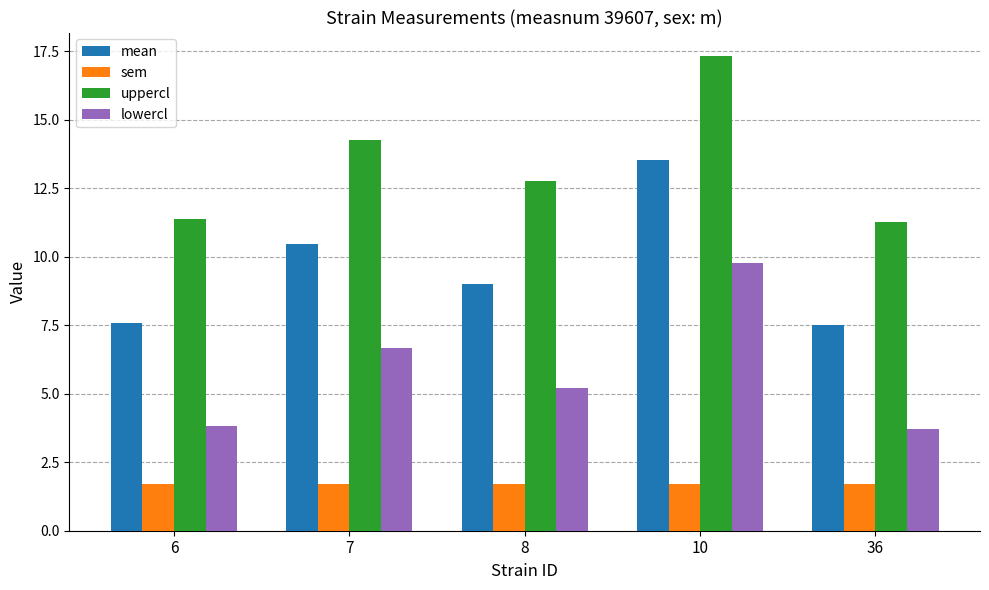

Reading right to left, list all the values displayed in this chart.

mean: 7.5	13.5	9.0	10.5	7.6
sem: 1.7	1.7	1.7	1.7	1.7
uppercl: 11.3	17.3	12.8	14.2	11.4
lowercl: 3.7	9.8	5.2	6.7	3.8